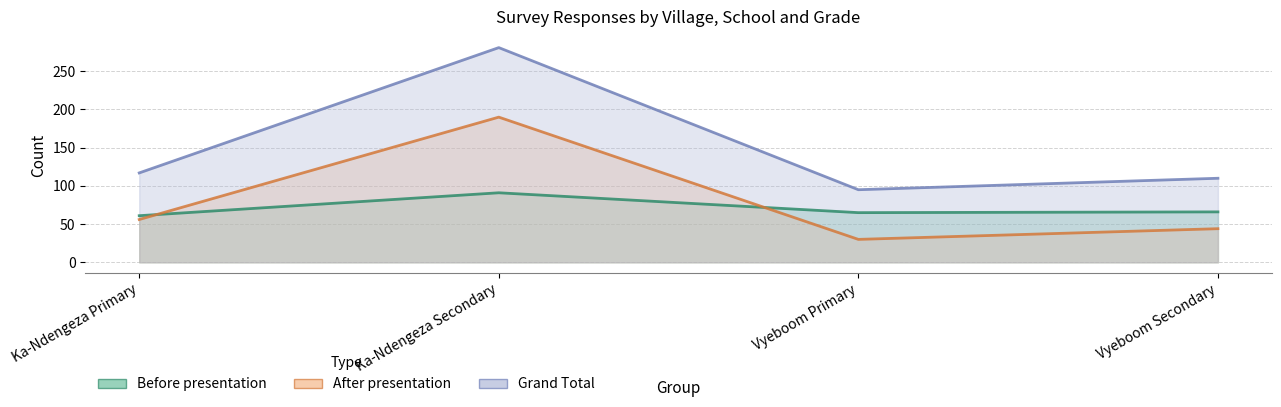

Reading right to left, transcribe all the data shown in this chart.

Before presentation: 66	65	91	61
After presentation: 44	30	190	56
Grand Total: 110	95	281	117